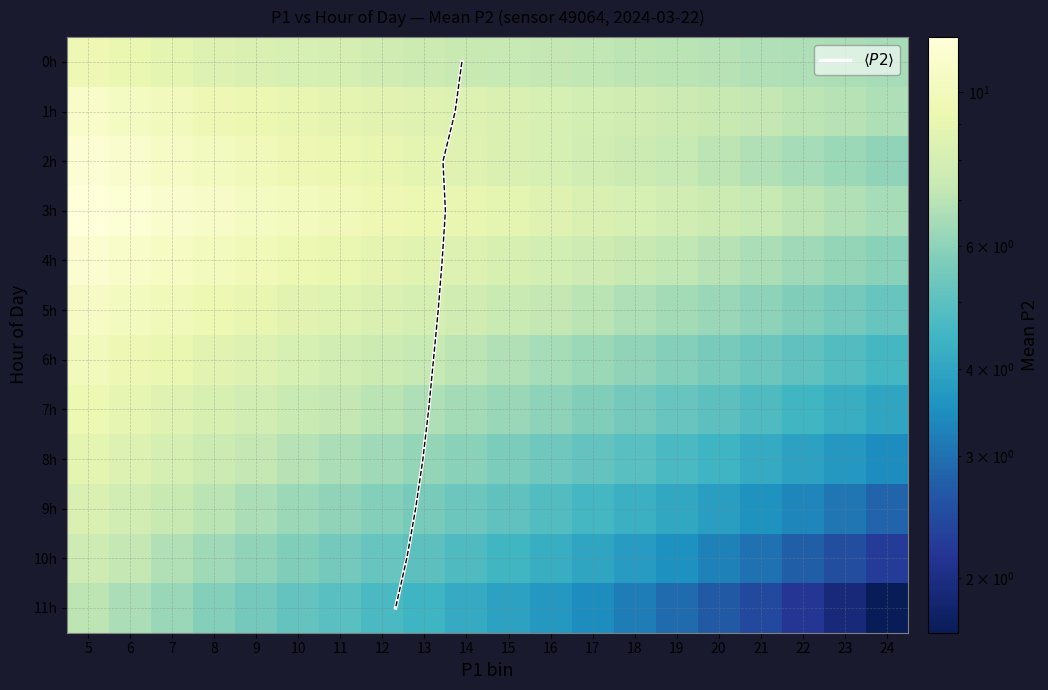

Which series has the largest total across all categories?

hour_3